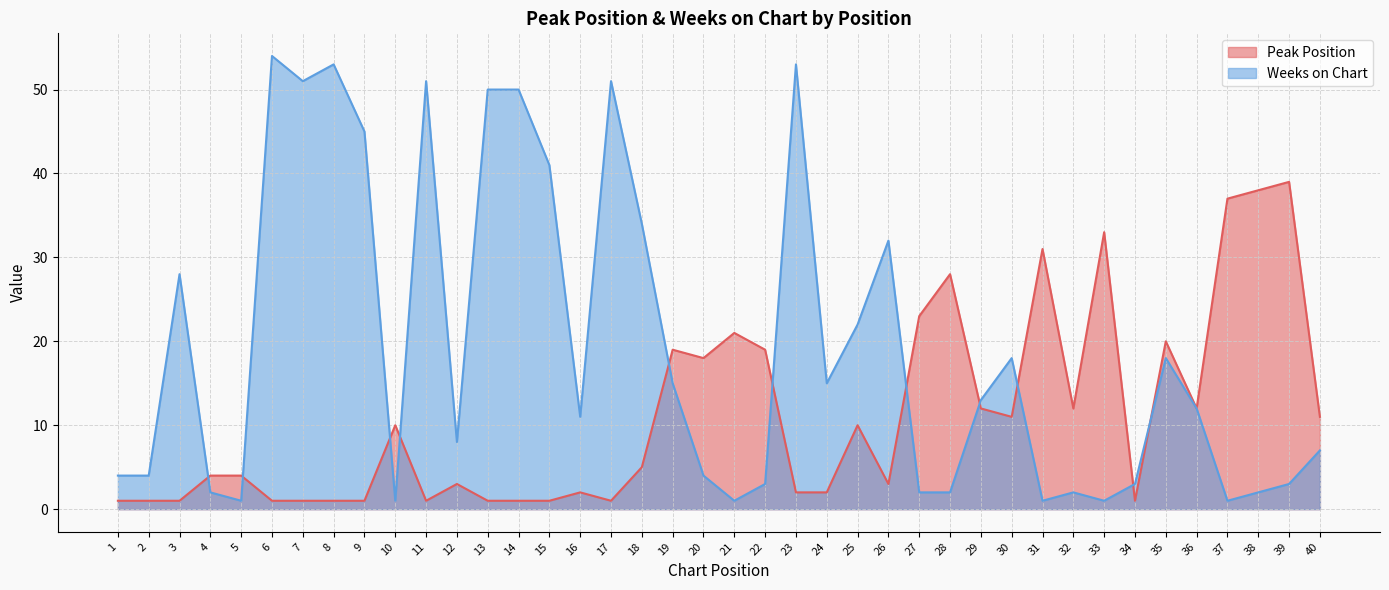

Reading right to left, transcribe all the data shown in this chart.

Peak Position: 40=11	39=39	38=38	37=37	36=12	35=20	34=1	33=33	32=12	31=31	30=11	29=12	28=28	27=23	26=3	25=10	24=2	23=2	22=19	21=21	20=18	19=19	18=5	17=1	16=2	15=1	14=1	13=1	12=3	11=1	10=10	9=1	8=1	7=1	6=1	5=4	4=4	3=1	2=1	1=1
Weeks on Chart: 40=7	39=3	38=2	37=1	36=12	35=18	34=3	33=1	32=2	31=1	30=18	29=13	28=2	27=2	26=32	25=22	24=15	23=53	22=3	21=1	20=4	19=15	18=34	17=51	16=11	15=41	14=50	13=50	12=8	11=51	10=1	9=45	8=53	7=51	6=54	5=1	4=2	3=28	2=4	1=4